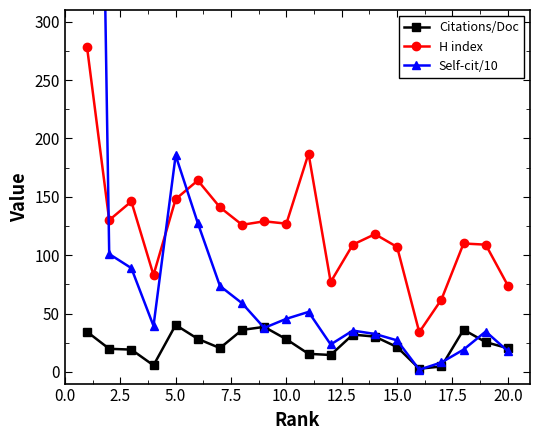

The value of H index at 10.0 is 127.0. True or false?

True